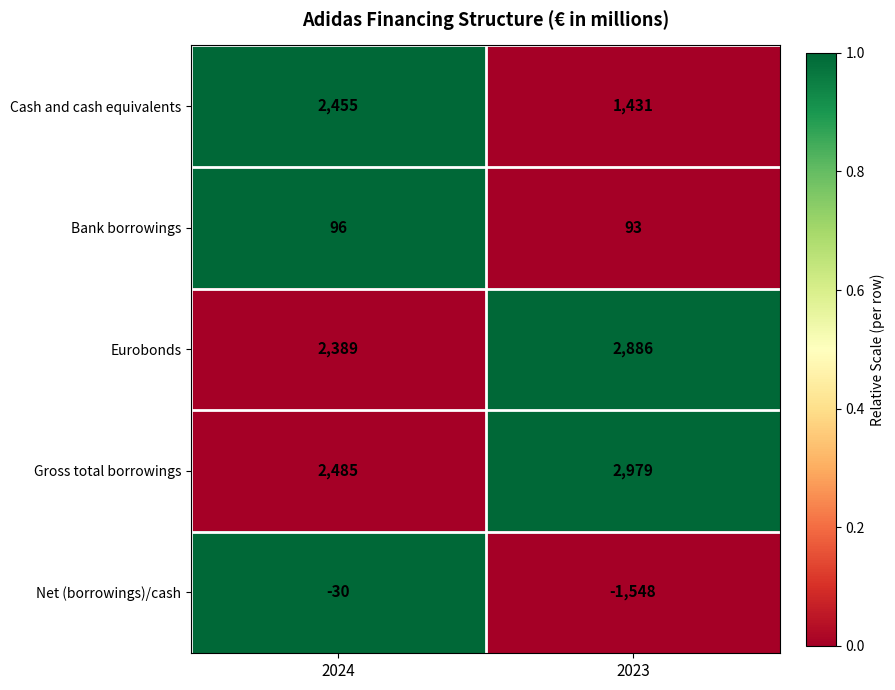

True or false: Net (borrowings)/cash has a value of -46 at 2024.

False